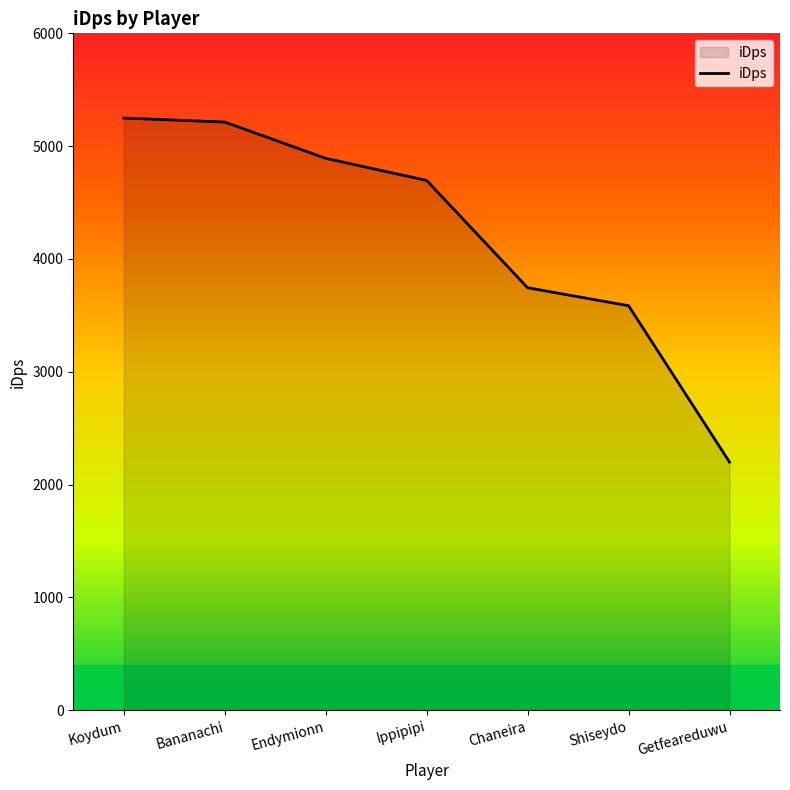

At which category does the chart reach its minimum across all series?

Getfeareduwu